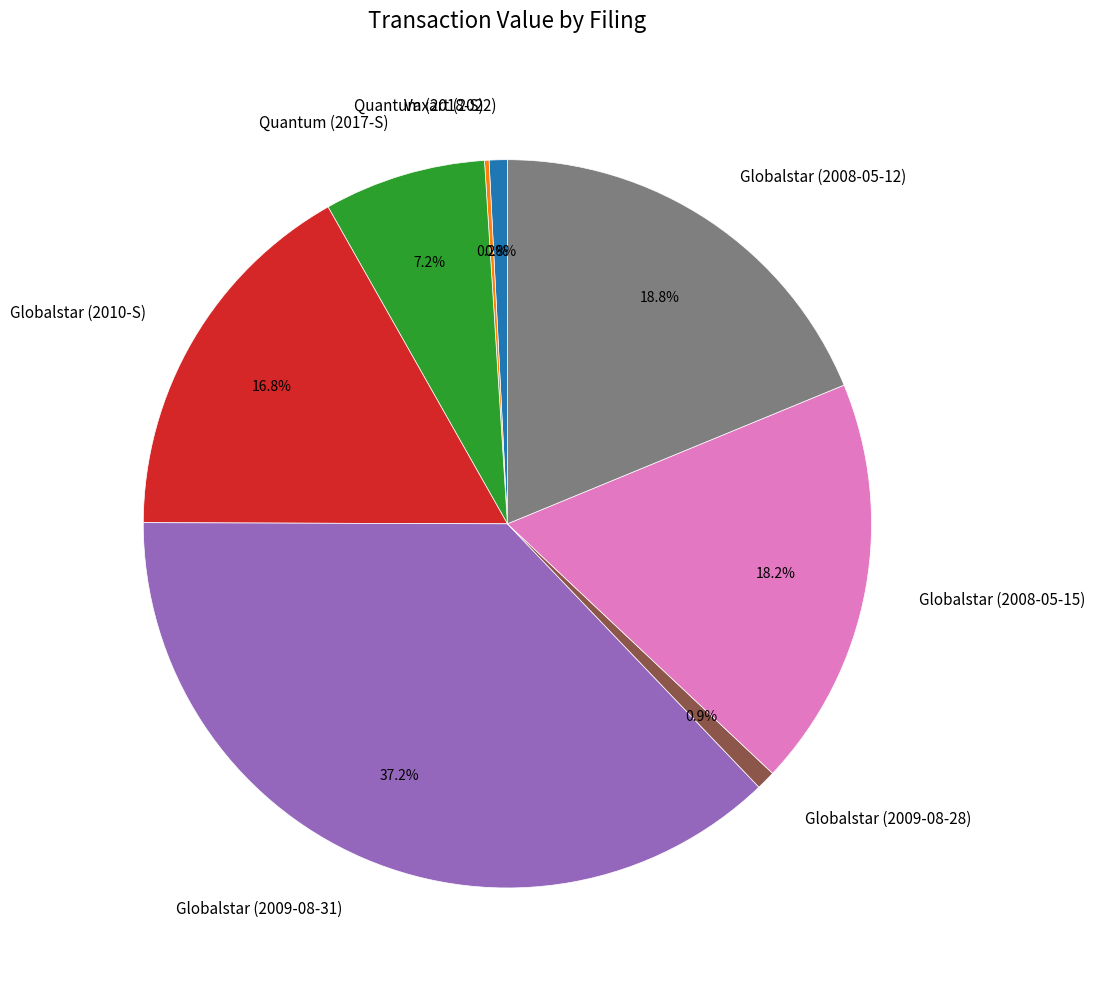

Does any single category account for the majority?

No